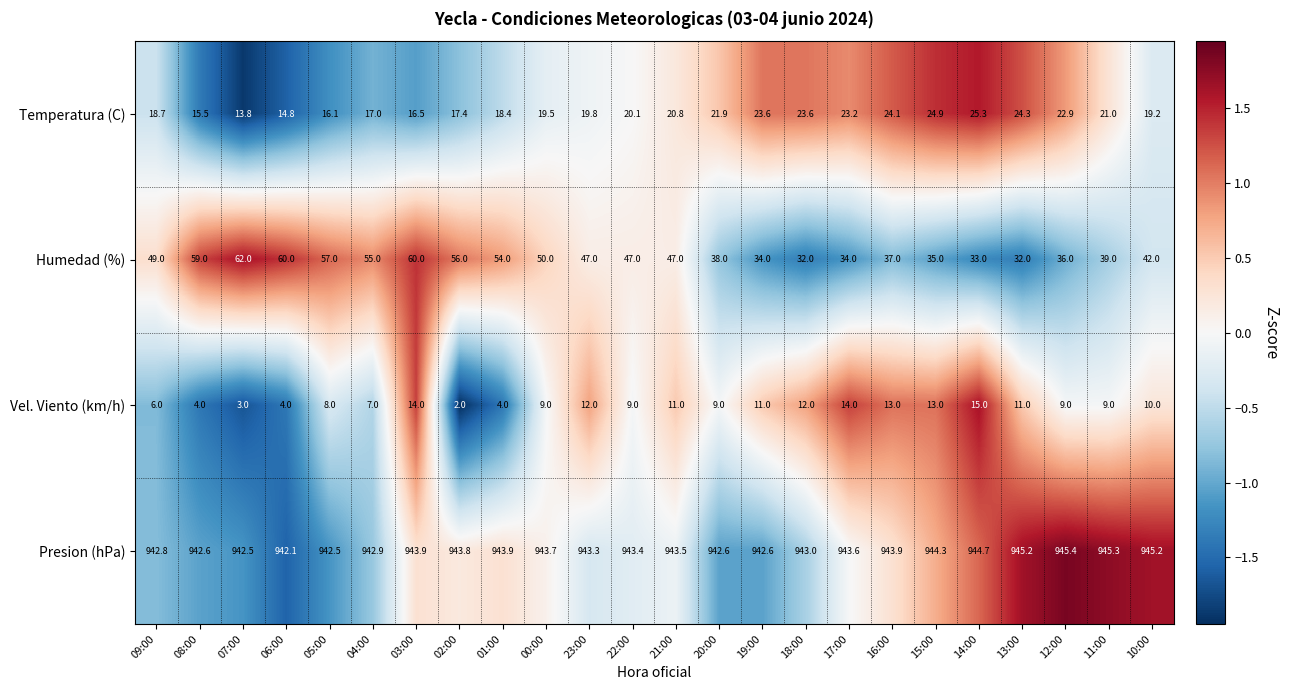

Which category has the highest value in the Vel. Viento (km/h) series?

14:00